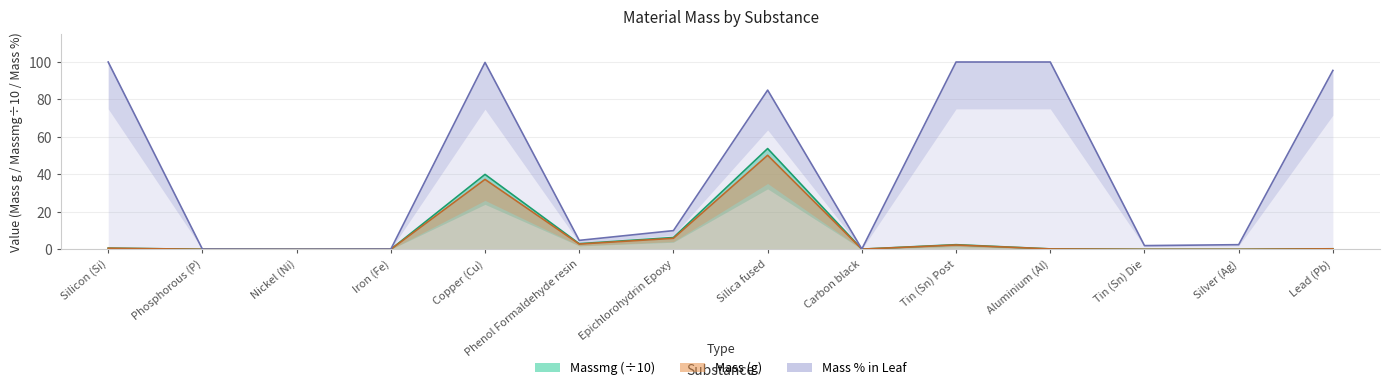

True or false: Mass_Percentage_in_Leaf and Mass cross at least once.

False